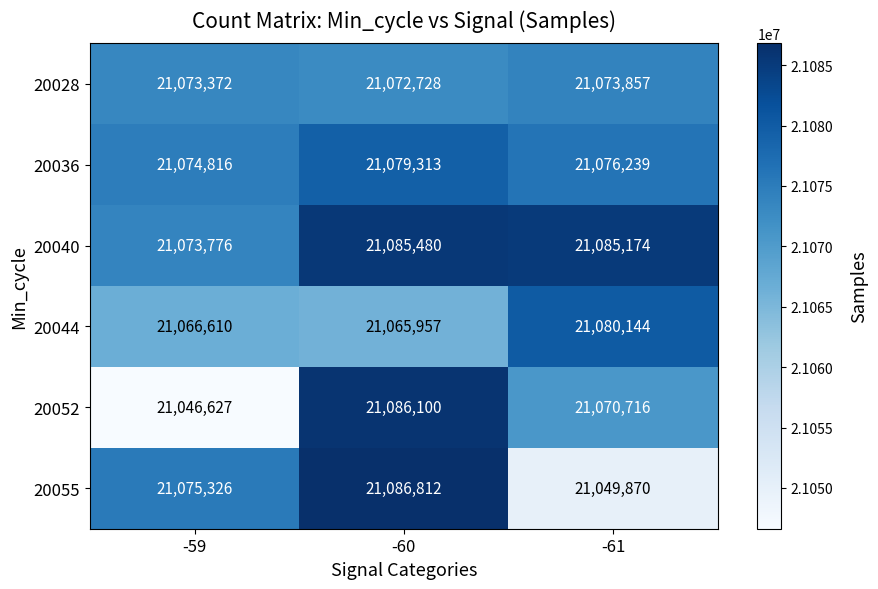

What is the maximum value shown in the chart?

21086812